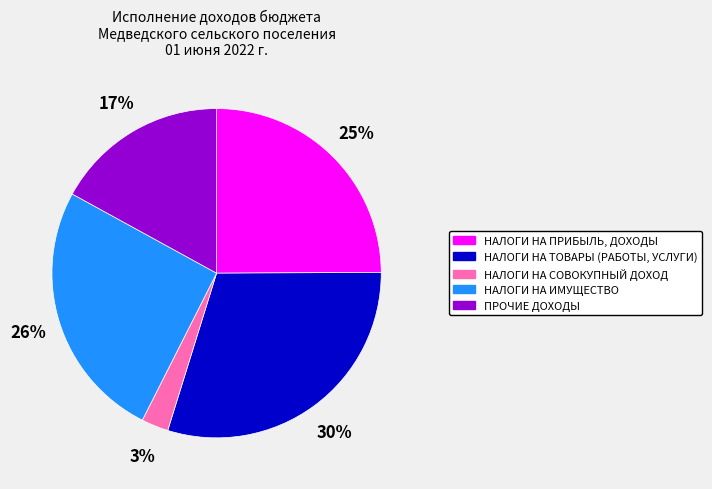

To the nearest percent, what is the average slice percentage?

20%